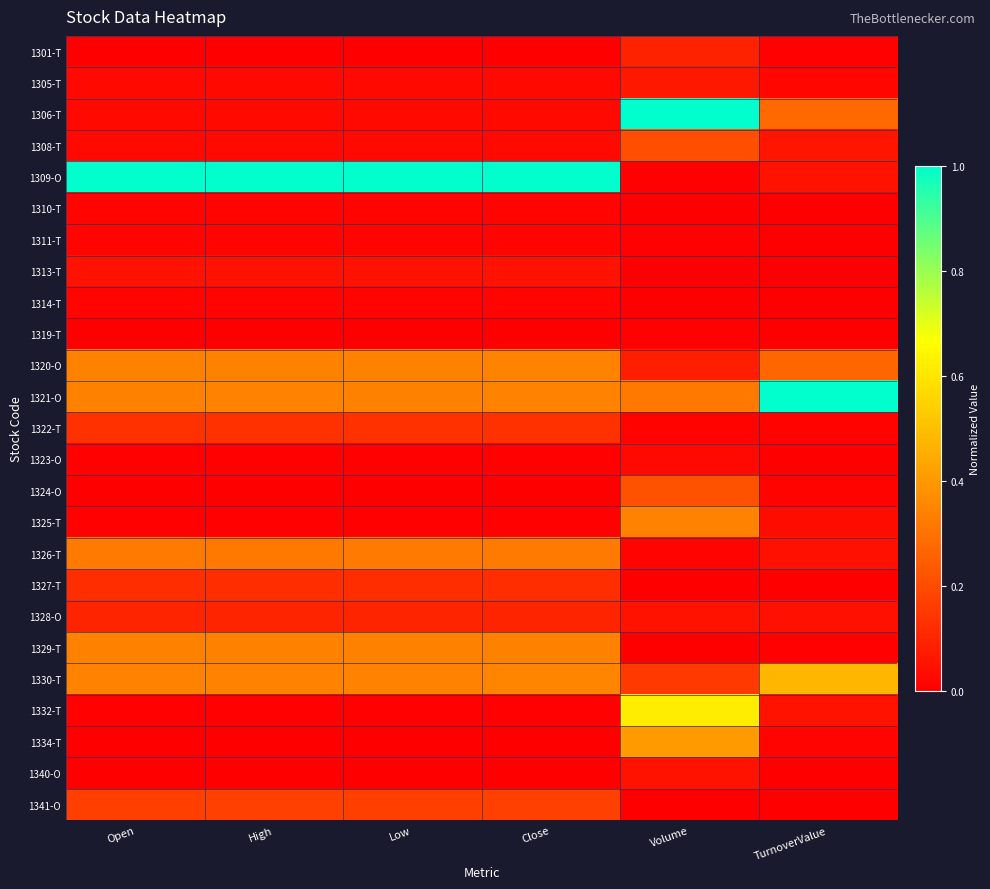

At which category is the sum across all series the highest?

Volume